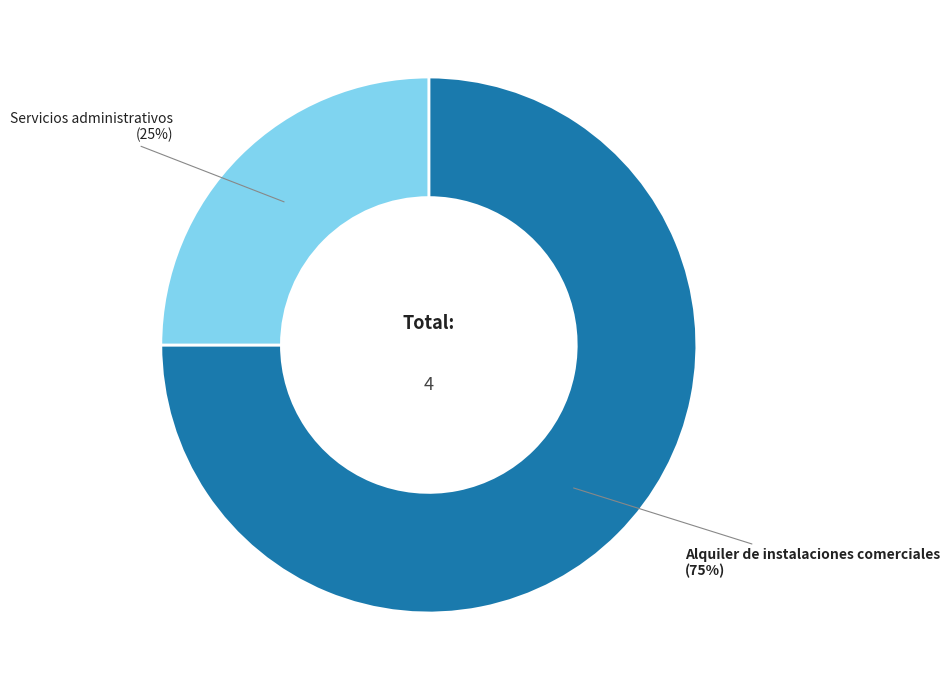

How many slices are in this pie chart?

2